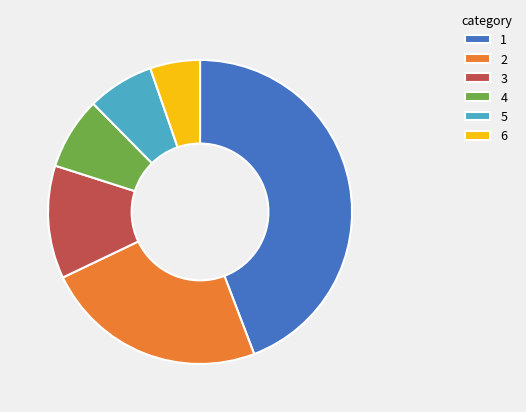

Do 6 and 1 together represent more than half of the pie?

No